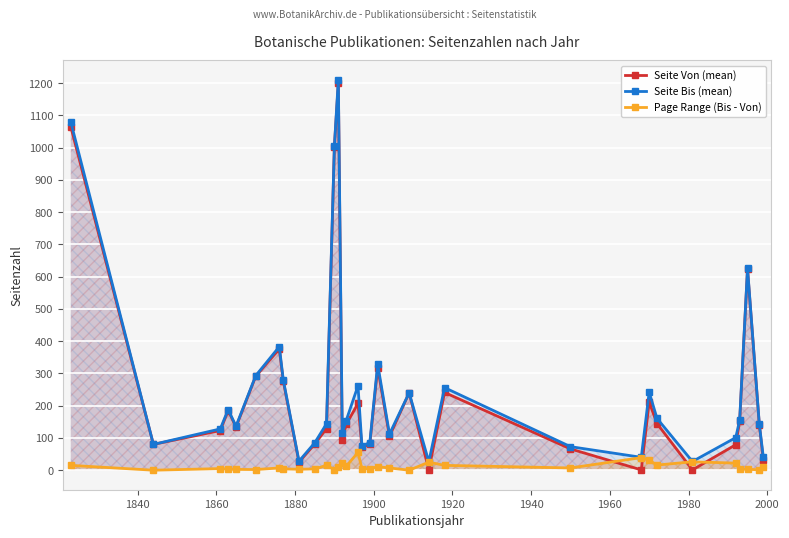

Which series has the largest range (max minus min)?

Seite Von (mean)